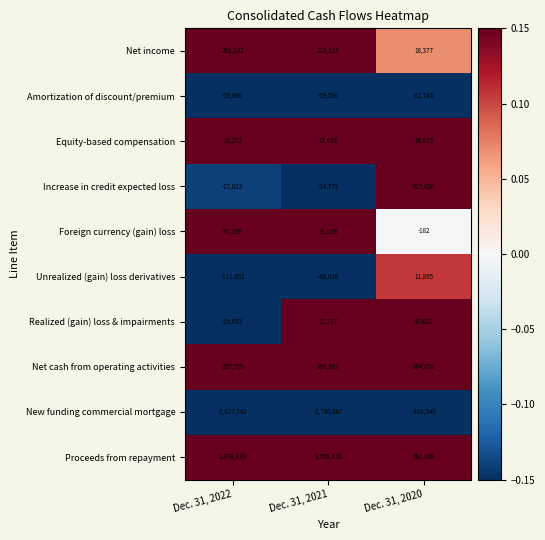

The value of Realized (gain) loss & impairments at Dec. 31, 2021 is 21317. True or false?

True